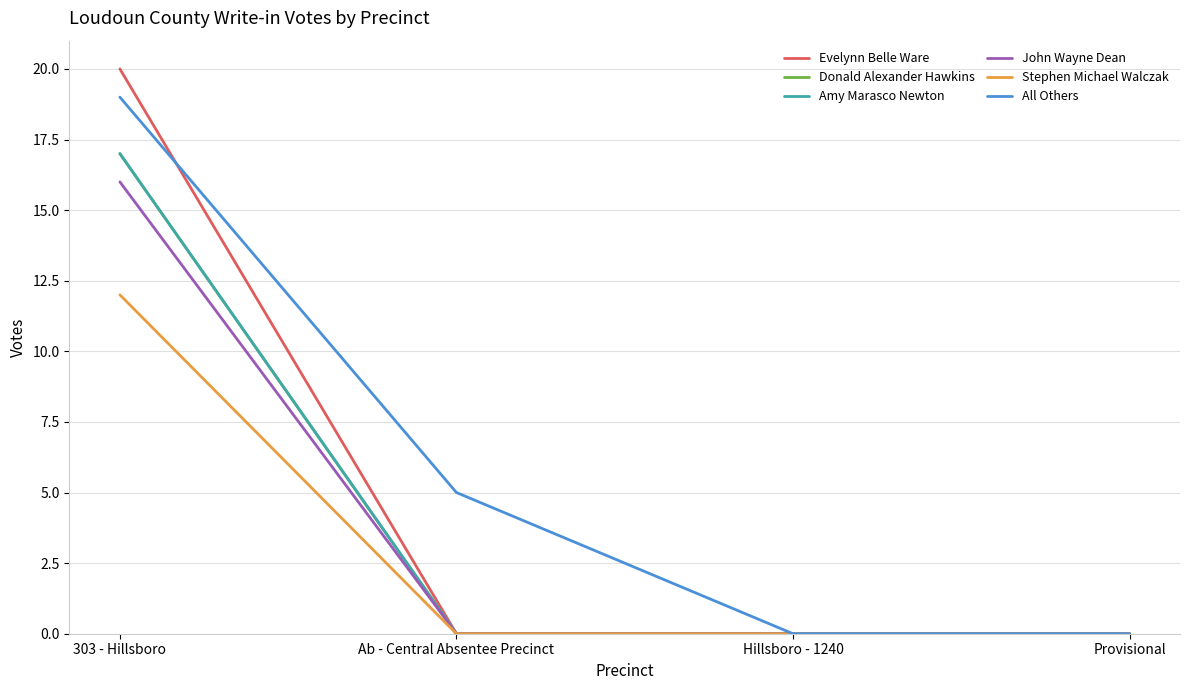

What is the sum of the All Others values at 303 - Hillsboro and Provisional?

19